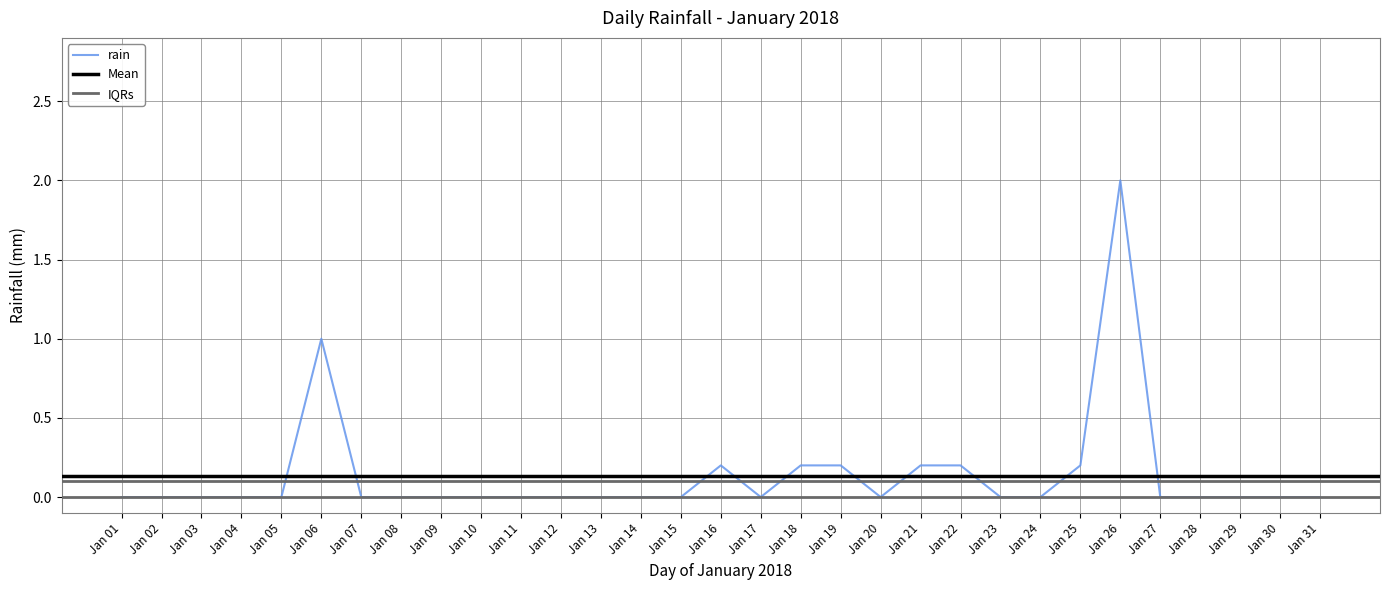

What is the average value?

0.1